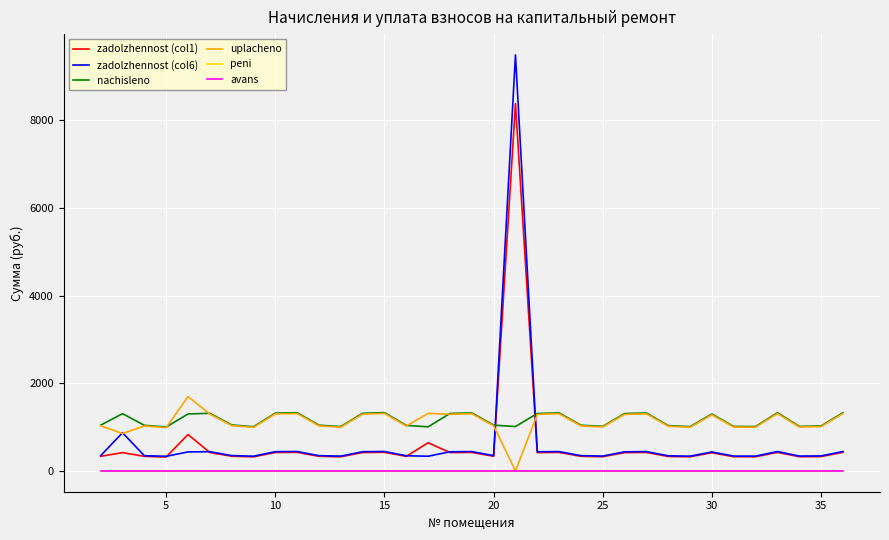

Which series has the widest spread of values?

zadolzhennost (col6)